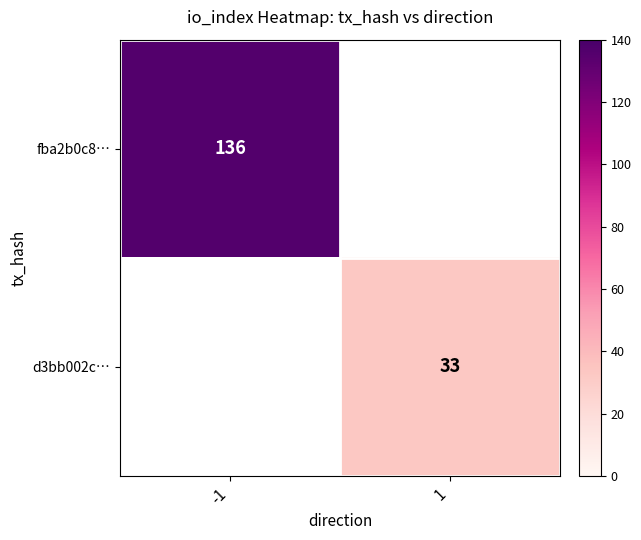

The value of fba2b0c8… at -1 is 32. True or false?

False